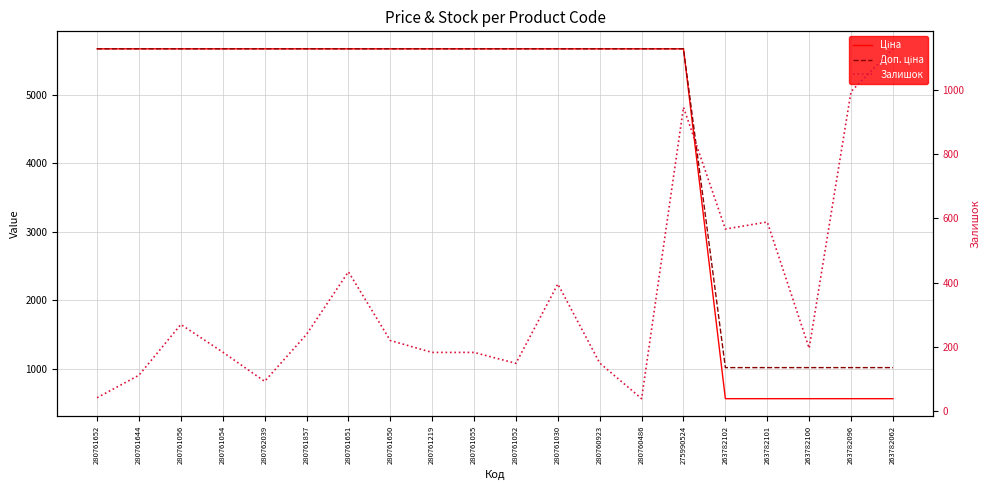

How many values in the Залишок series are below 220?

10